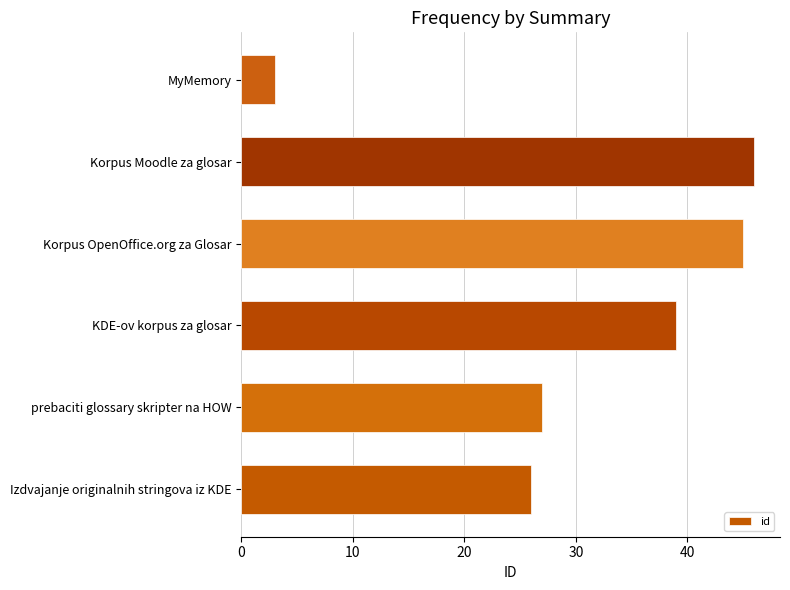

How many distinct data groups are displayed?

1